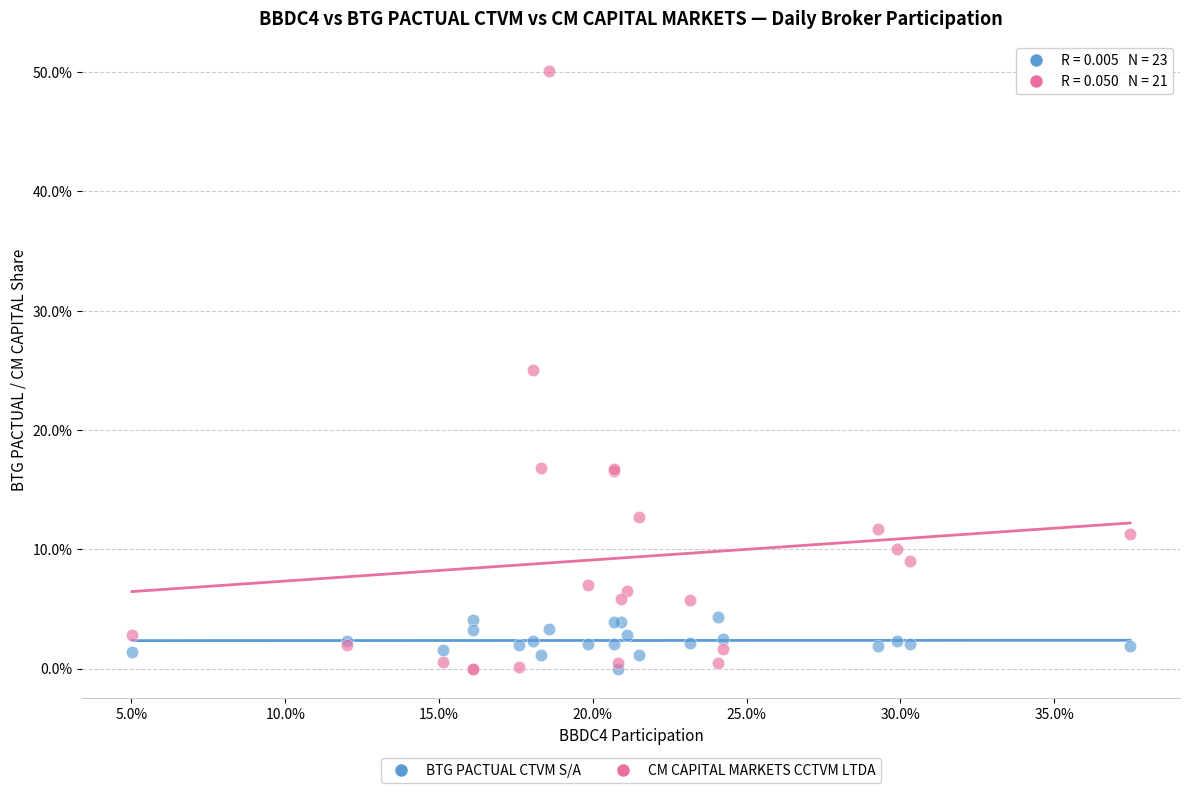

What are all the series names shown in the legend?

BTG PACTUAL CTVM S/A, CM CAPITAL MARKETS CCTVM LTDA